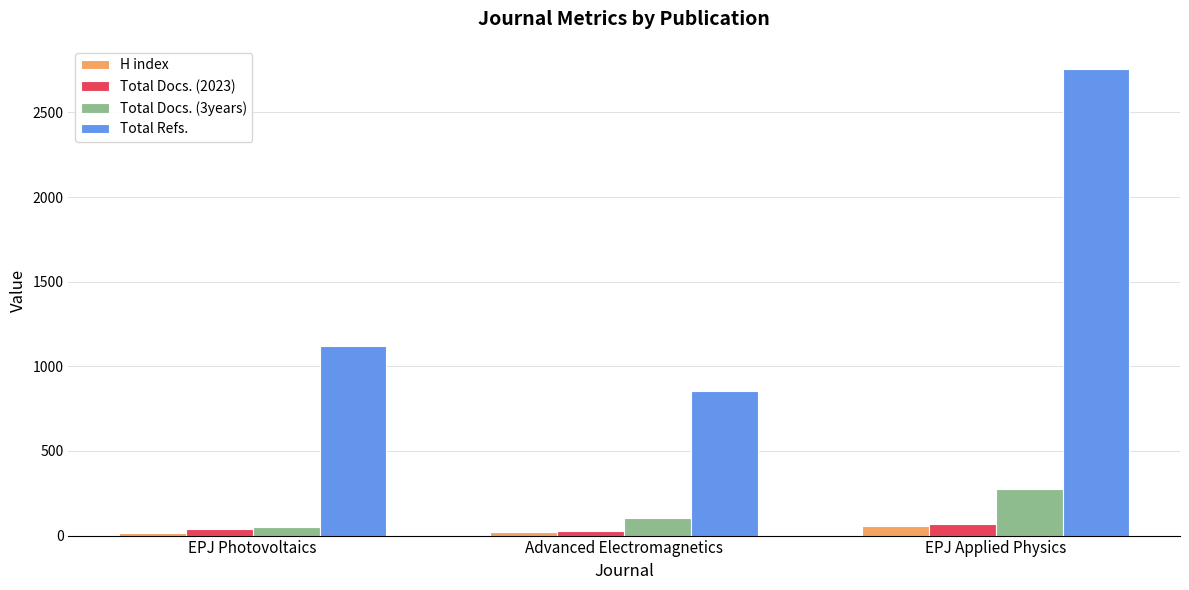

Which series has the largest range (max minus min)?

Total Refs.